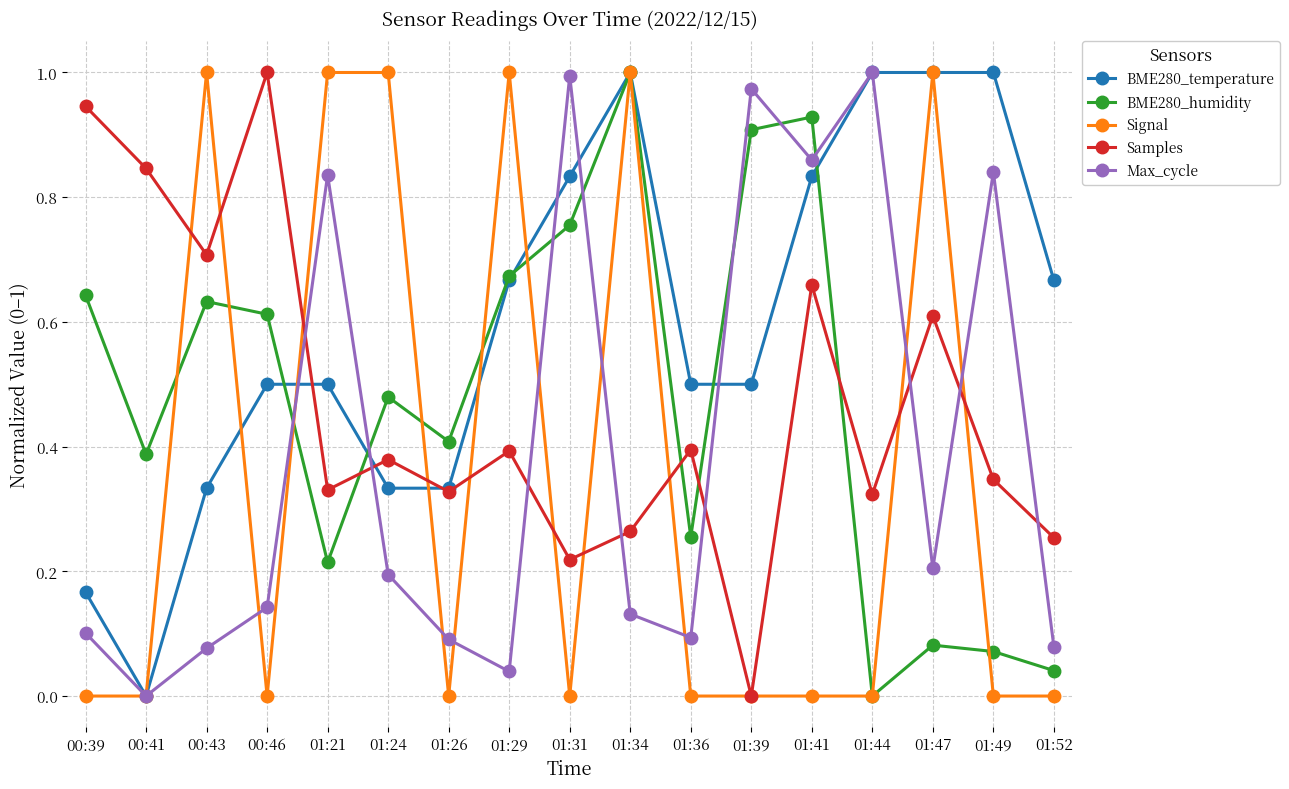

How many lines are shown in the chart?

5